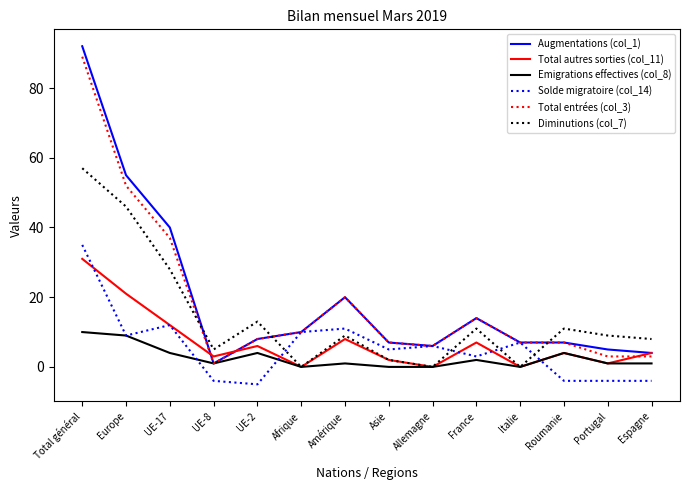

Which series has the largest range (max minus min)?

Augmentations (col_1)